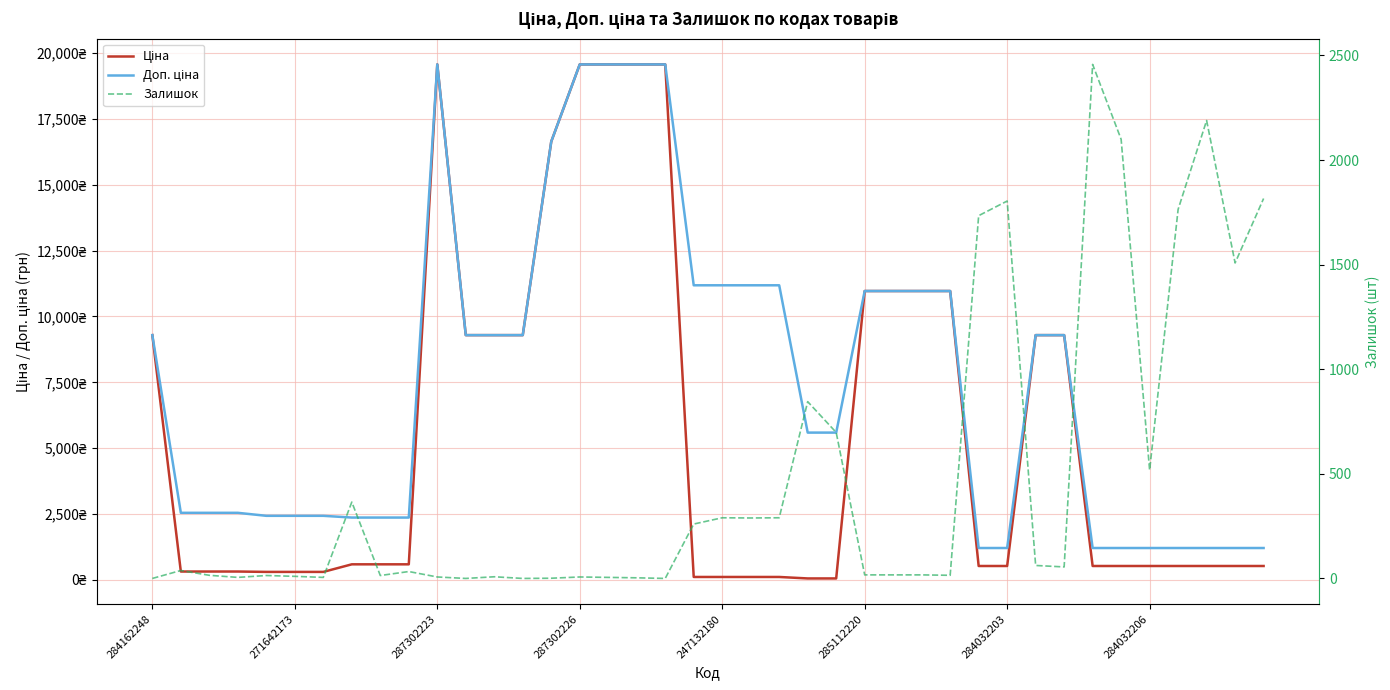

Which series ends up on top after the final intersection of Ціна and Залишок?

Залишок